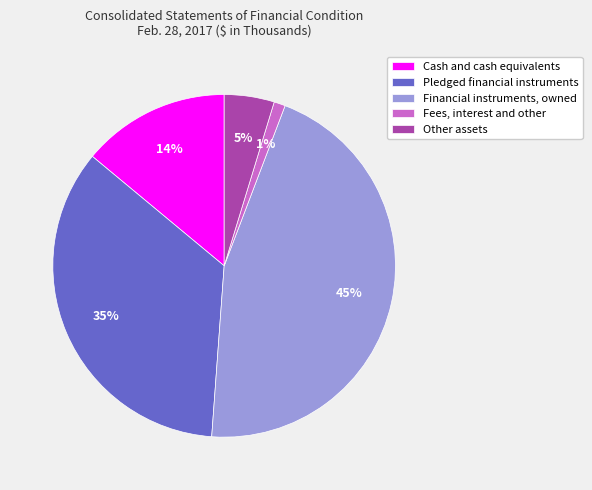

To the nearest percent, what is the average slice percentage?

20%